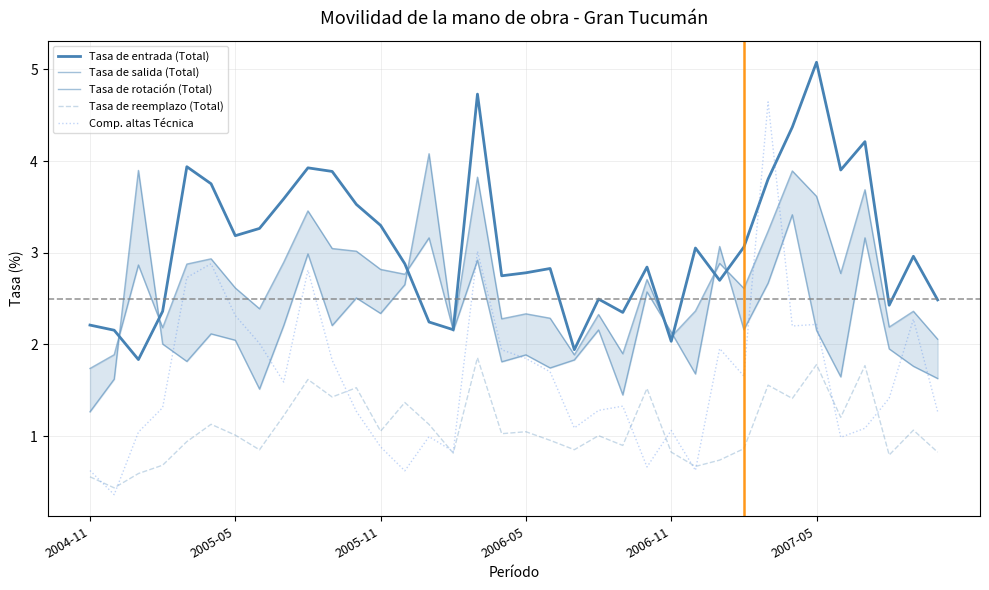

Rank the series by their average value, from highest to lowest.

Tasa de entrada (Total), Tasa de rotación (Total), Tasa de salida (Total), Comp. altas Técnica, Tasa de reemplazo (Total)